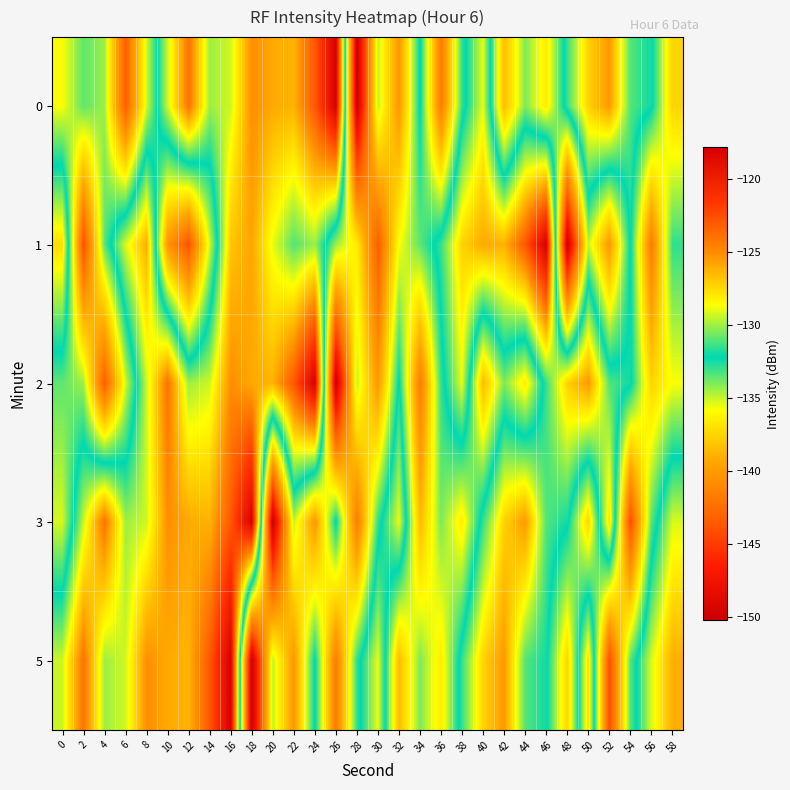

How many data points does each series have?

30